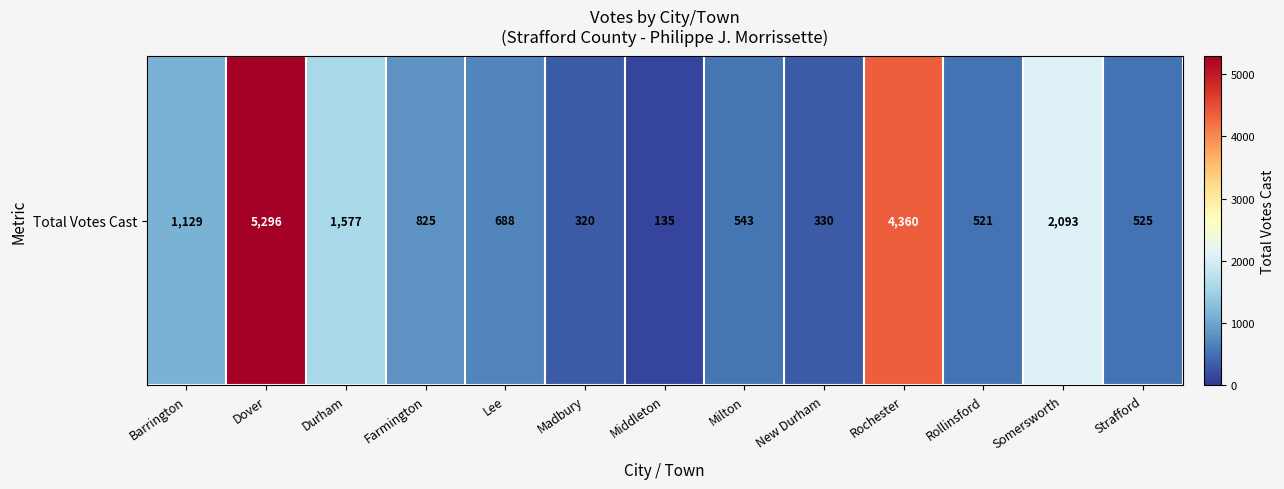

List the labels in order of value, smallest first.

Middleton, Madbury, New Durham, Rollinsford, Strafford, Milton, Lee, Farmington, Barrington, Durham, Somersworth, Rochester, Dover